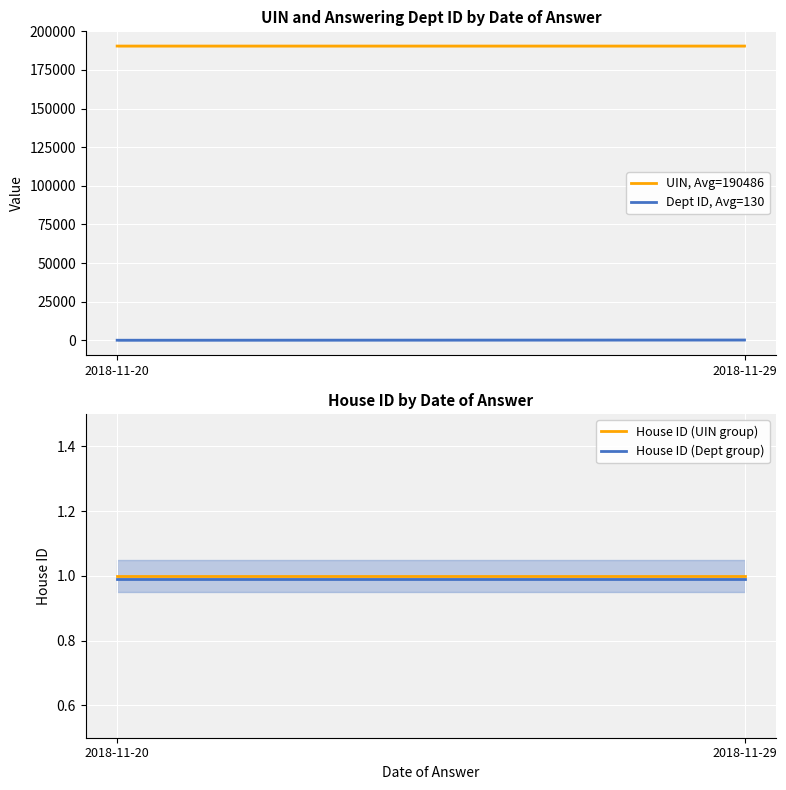

Is the value of House ID (Dept group) at 2018-11-20 greater than the value of UIN, Avg=190486 at 2018-11-29?

No